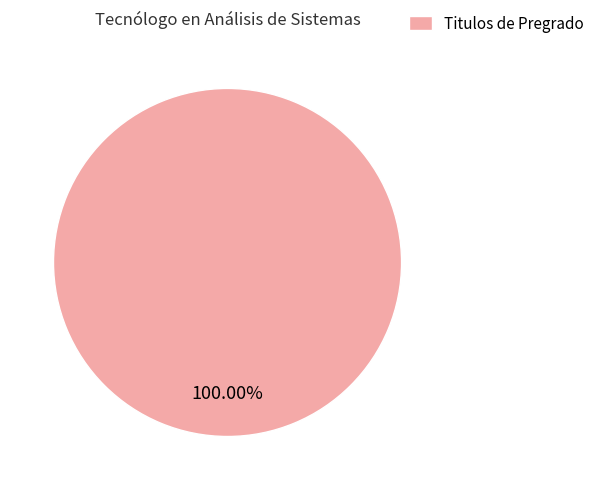

How many slices are in this pie chart?

1